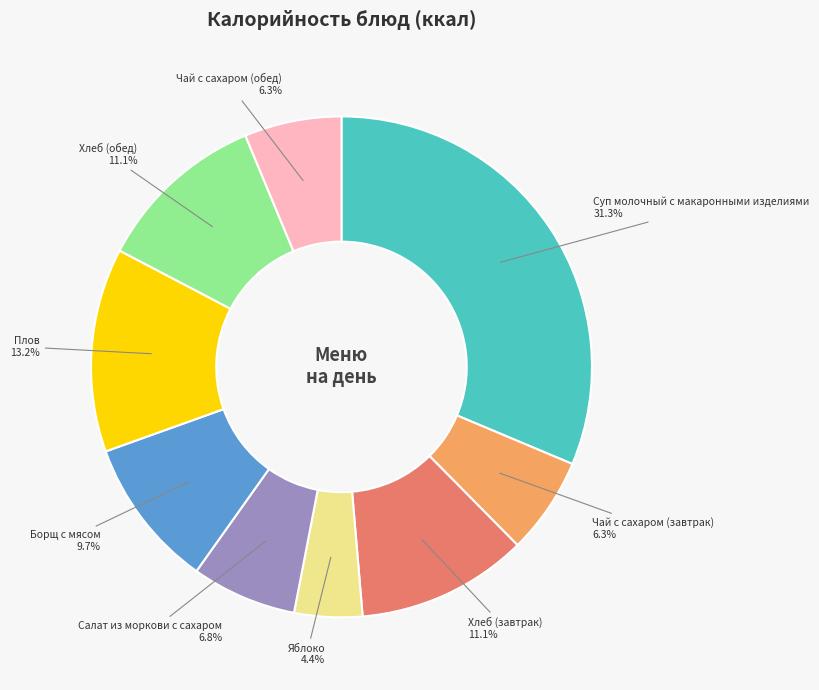

Does any single category account for the majority?

No